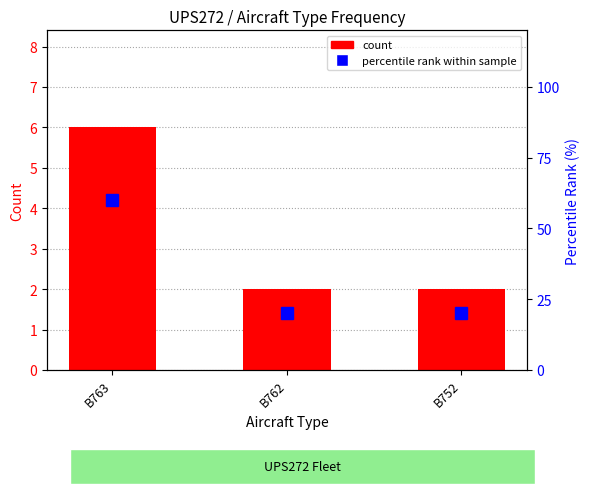

Reading left to right, list all the values displayed in this chart.

count: 6	2	2
percentile rank within sample: 60	20	20